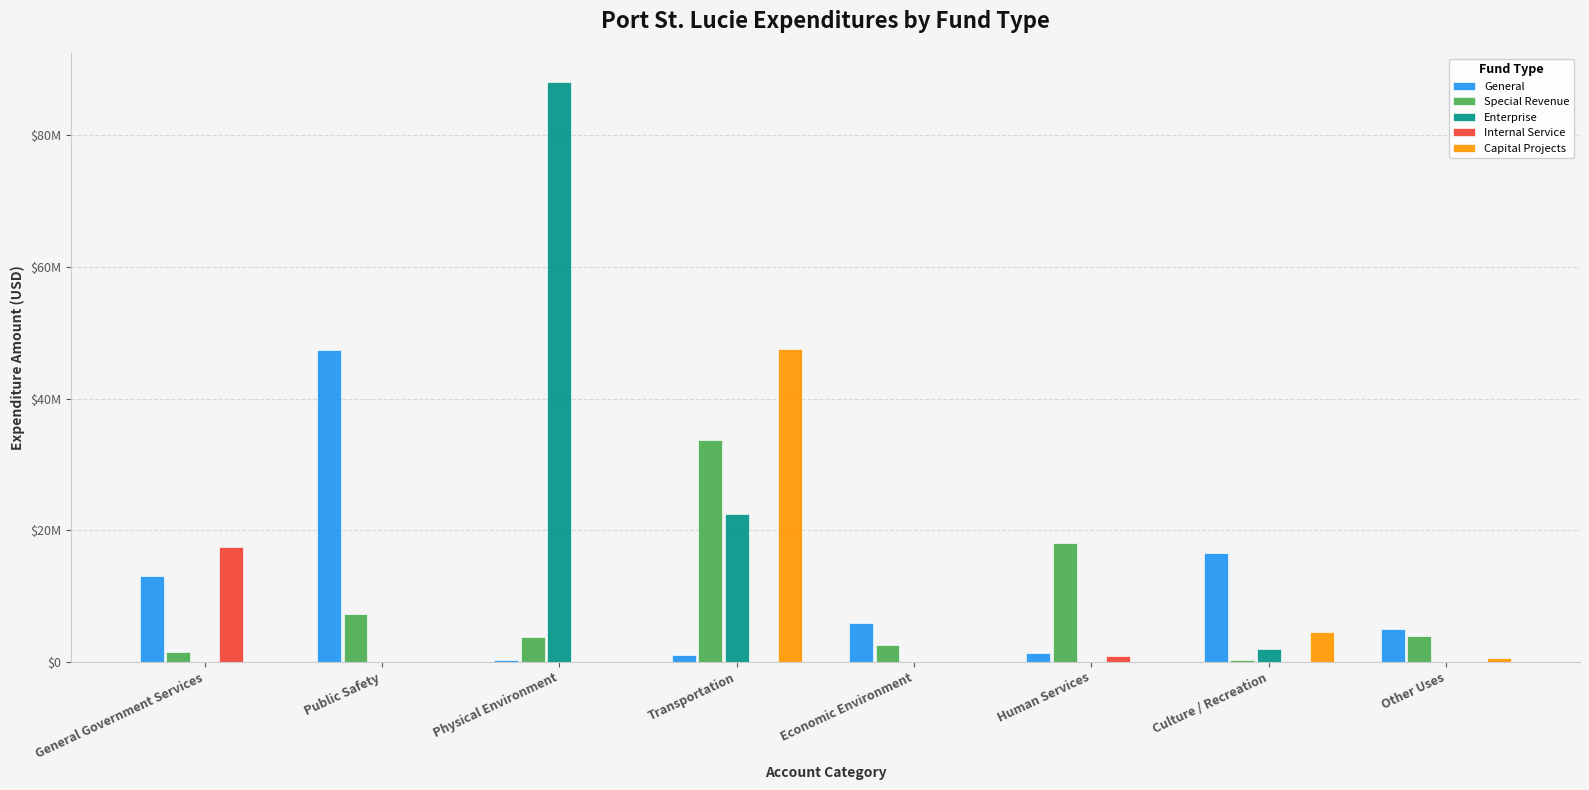

What is the difference between the maximum and second lowest values in the General series?

46351210